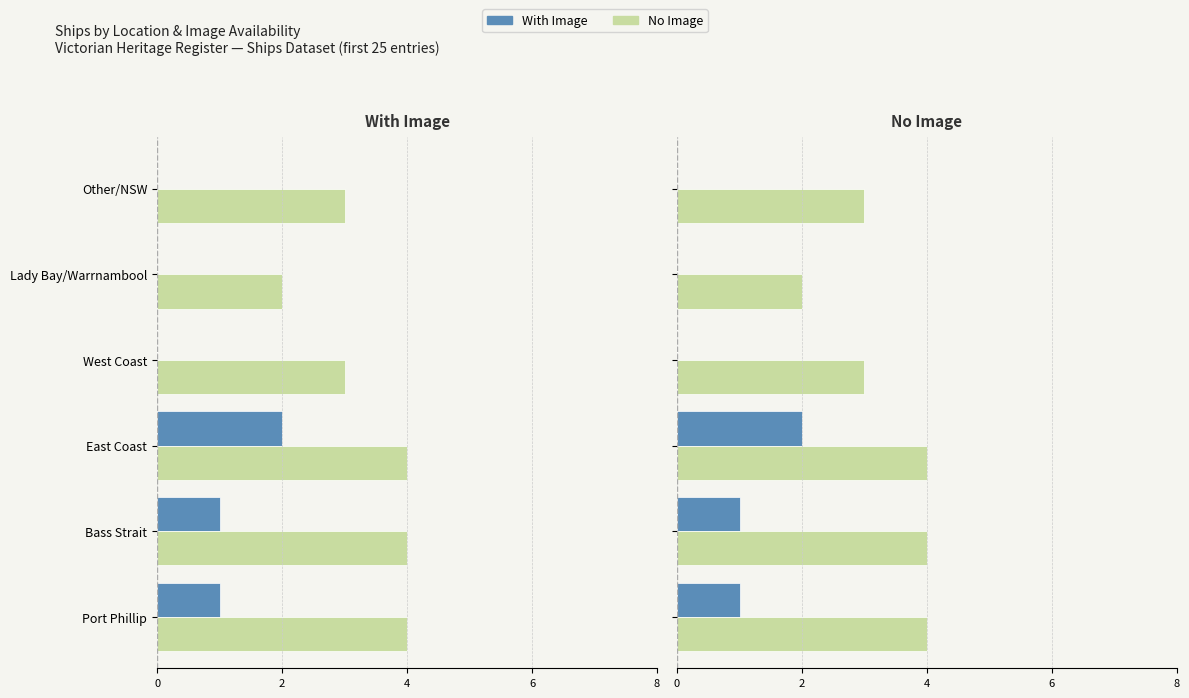

Is the value of No Image at East Coast greater than the value of With Image at Lady Bay/Warrnambool?

Yes